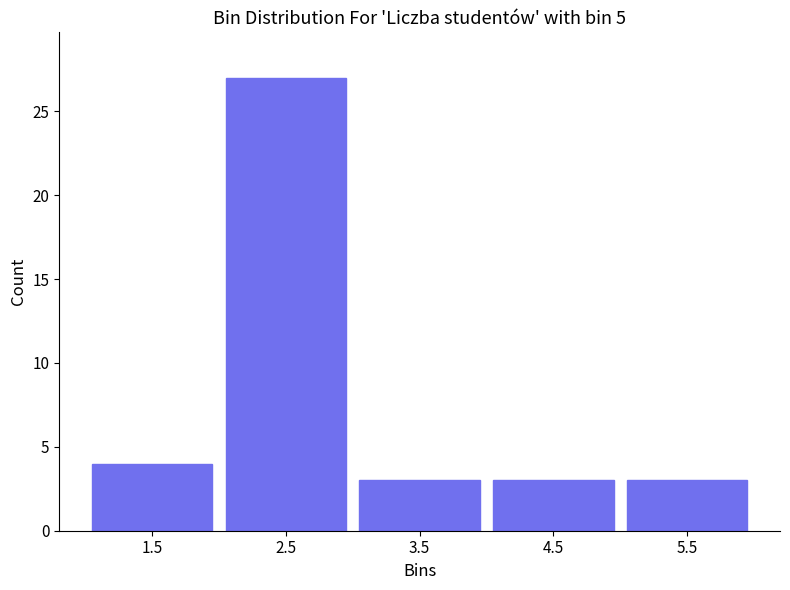

Reading left to right, transcribe this chart: for each bar, give the range it covers on the x-axis and its height. The values are not printed on the chart, so give them approximately, as read against the axis.

1 to 2: 4
2 to 3: 27
3 to 4: 3
4 to 5: 3
5 to 6: 3